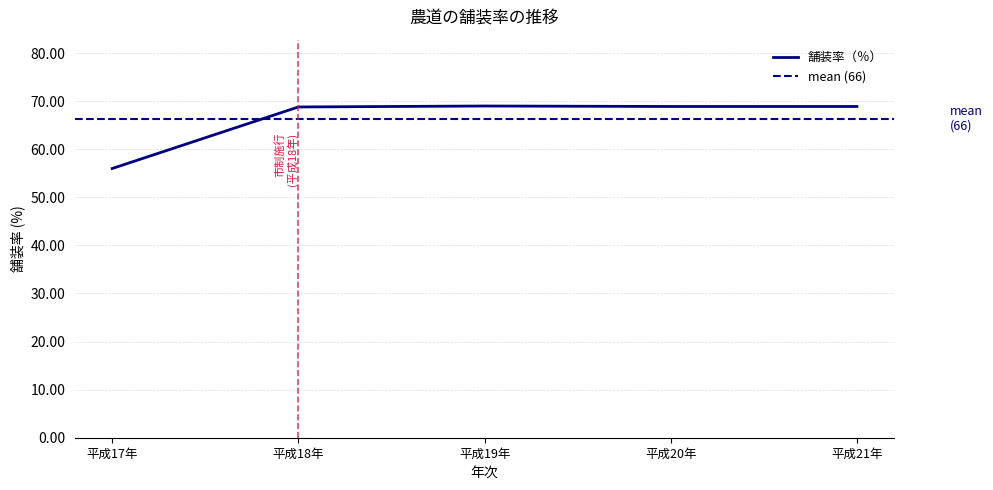

What is the change in value from 平成19年 to 平成21年?

-0.1